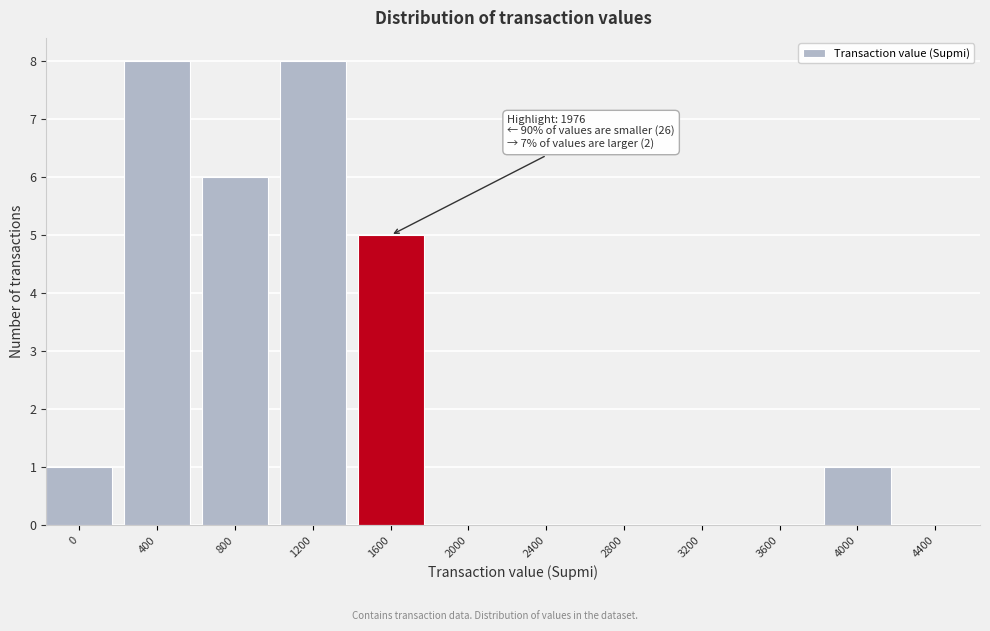

Reading left to right, what are all the values shown in this chart?

0=1	400=8	800=6	1200=8	1600=5	2000=0	2400=0	2800=0	3200=0	3600=0	4000=1	4400=0